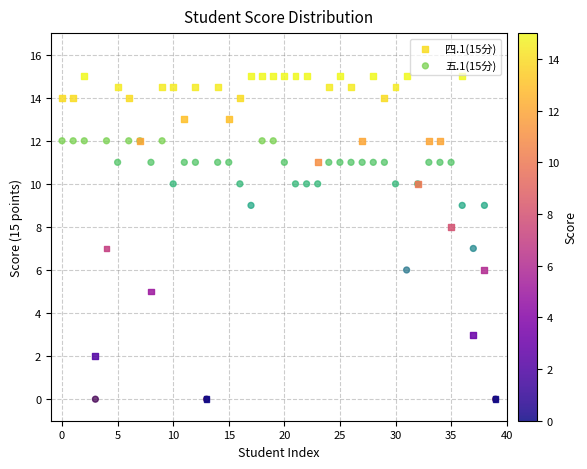

Which series contains the highest Y value?

四.1(15分)